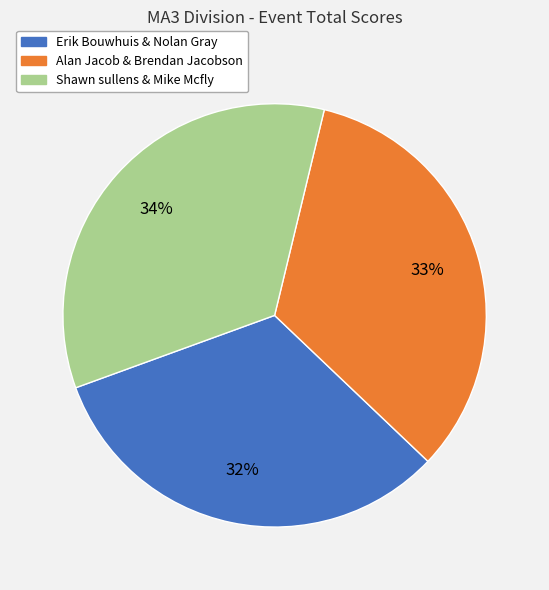

To the nearest percent, what is the average slice percentage?

33%